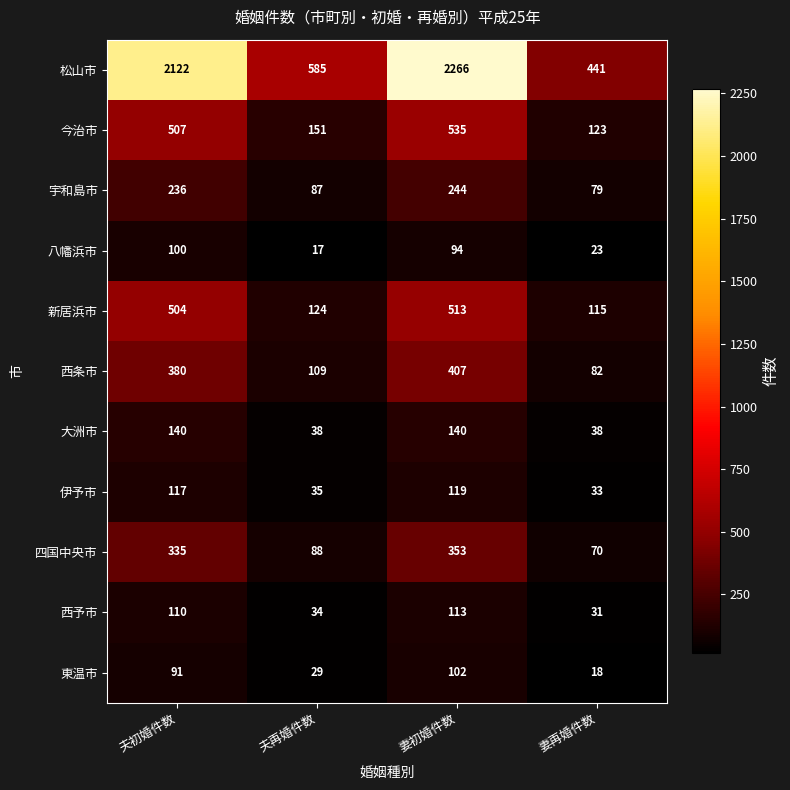

Which series has the largest total across all categories?

松山市